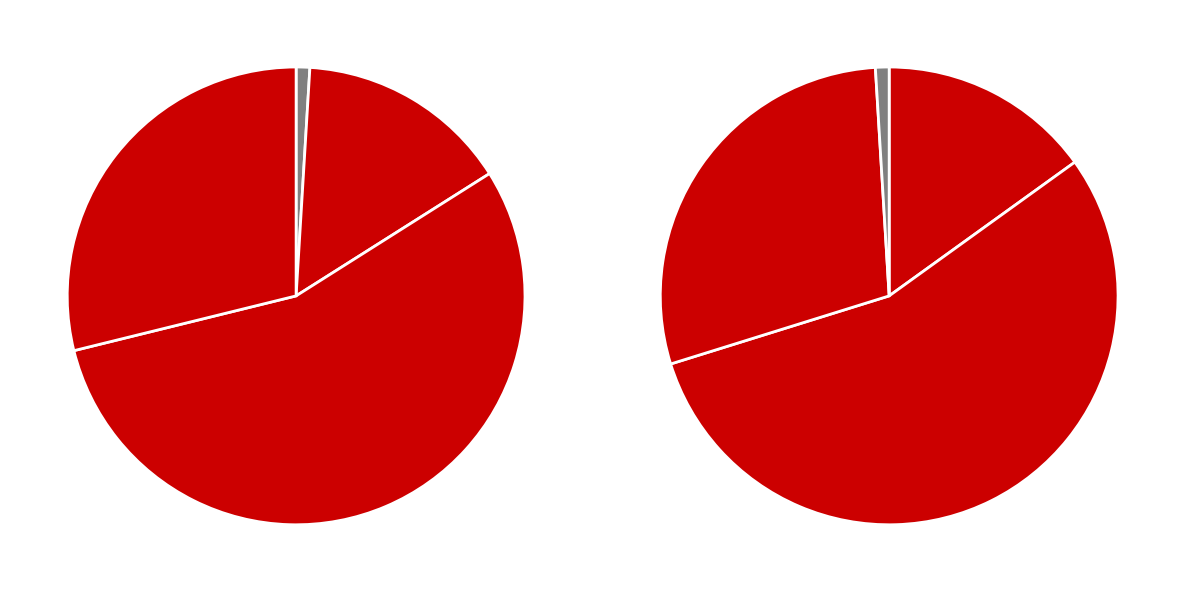

True or false: 120+ Gegooid accounts for 43% of the total.

False